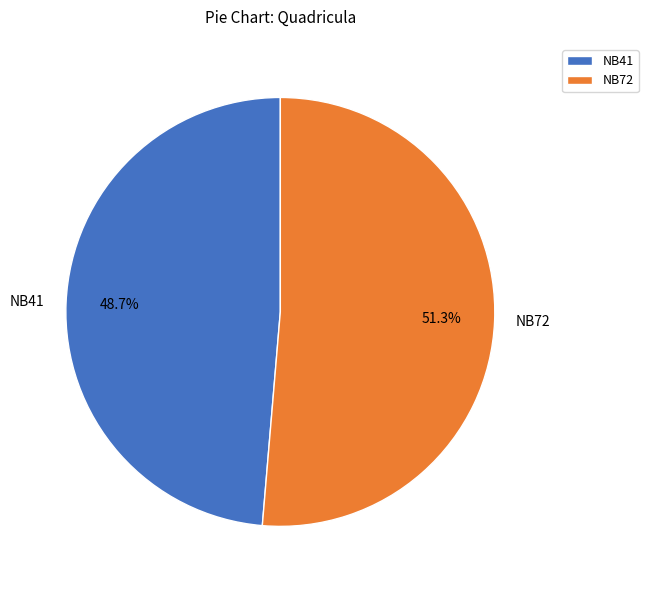

Which has a higher value, NB41 or NB72?

NB72